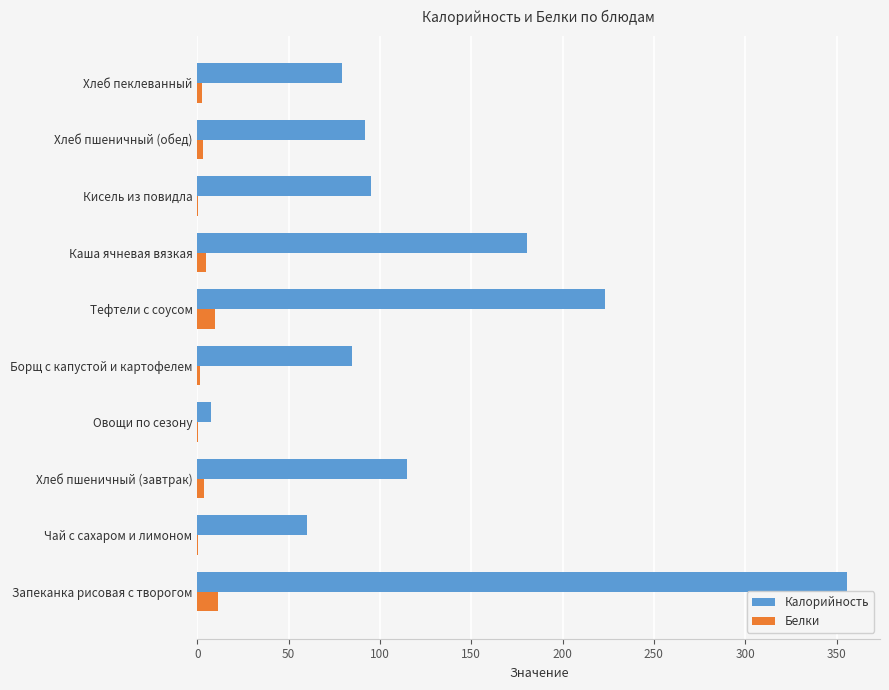

What is the greatest value displayed?

356.0